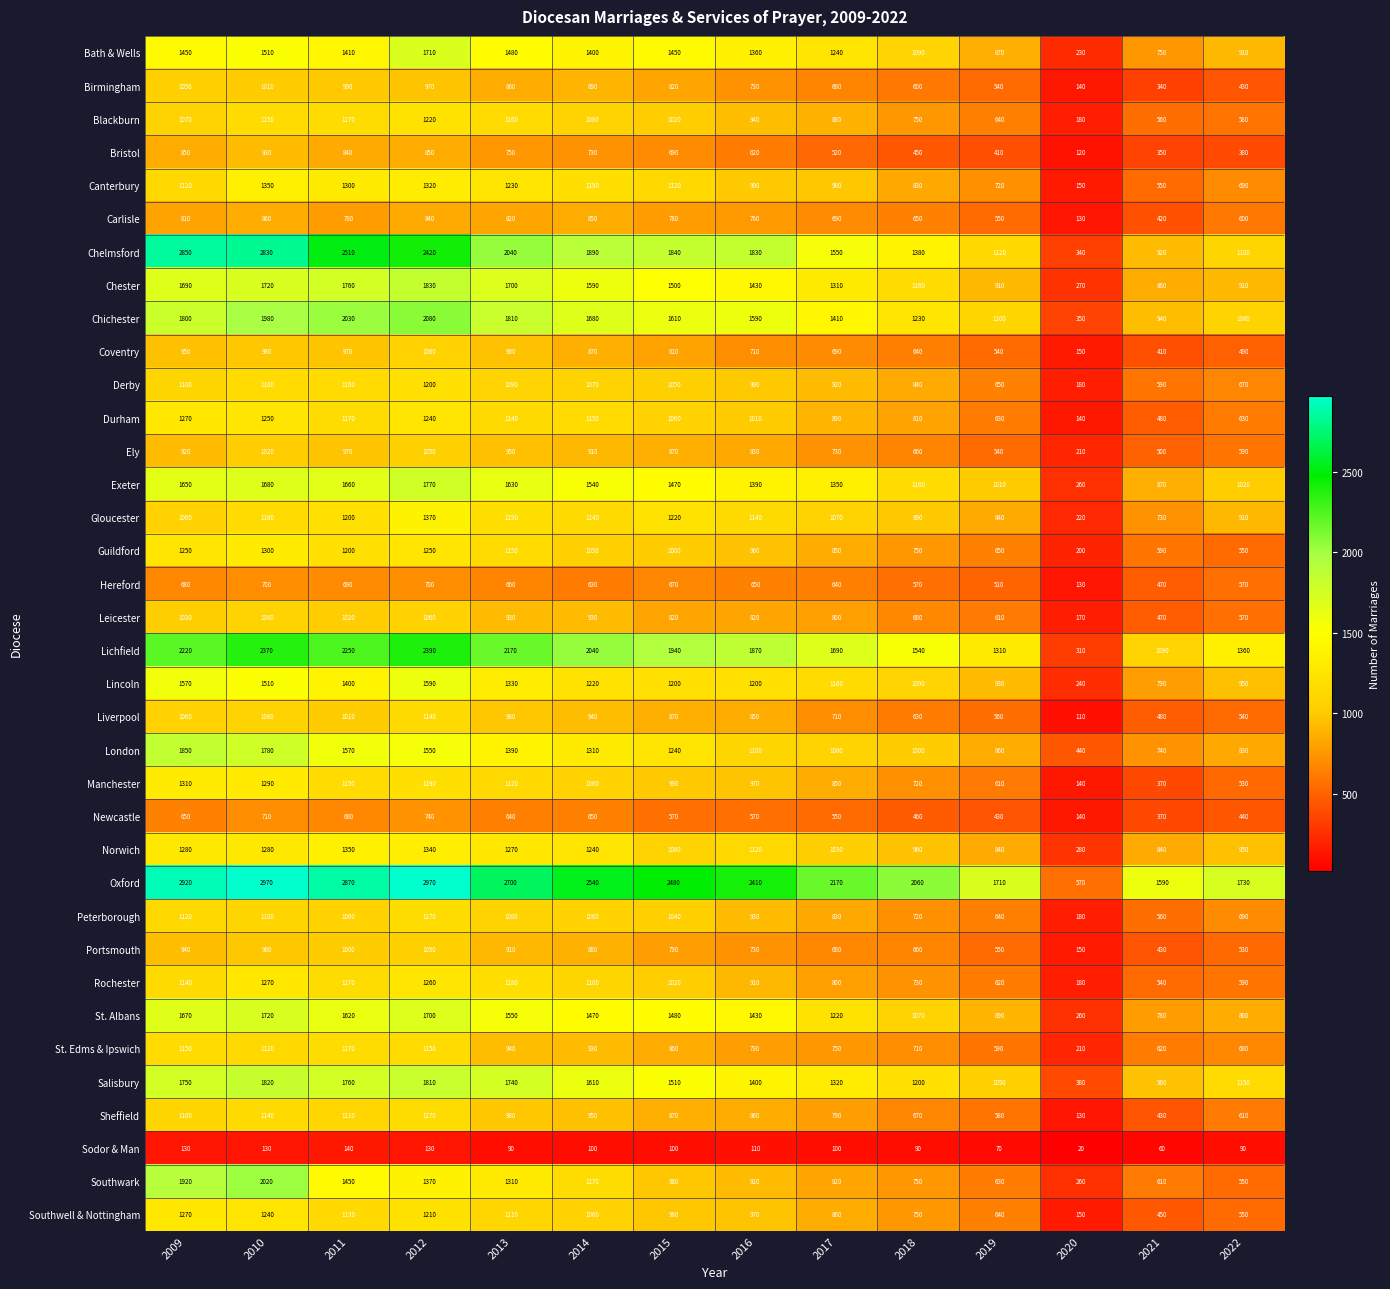

The Birmingham series shows 1665 at 2012. True or false?

False